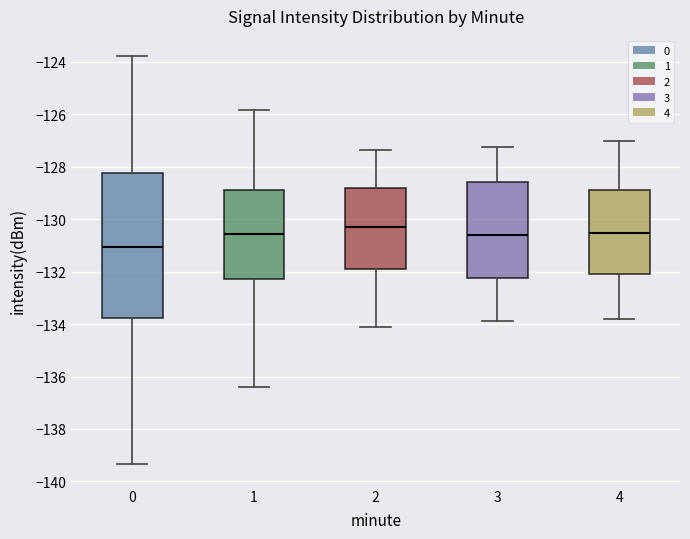

Reading left to right, transcribe this box plot: for each box, give where its median line is, the range the box spans, and where its two whiskers end, as read against the y-axis. The values are not printed on the chart, so give them approximately, as read against the axis.

0: median -131.0, box -133.8 to -128.2, whiskers -139.4 to -123.8
1: median -130.6, box -132.2 to -128.8, whiskers -136.4 to -125.8
2: median -130.2, box -132.0 to -128.8, whiskers -134.2 to -127.4
3: median -130.6, box -132.2 to -128.6, whiskers -134.0 to -127.2
4: median -130.6, box -132.0 to -129.0, whiskers -133.8 to -127.0